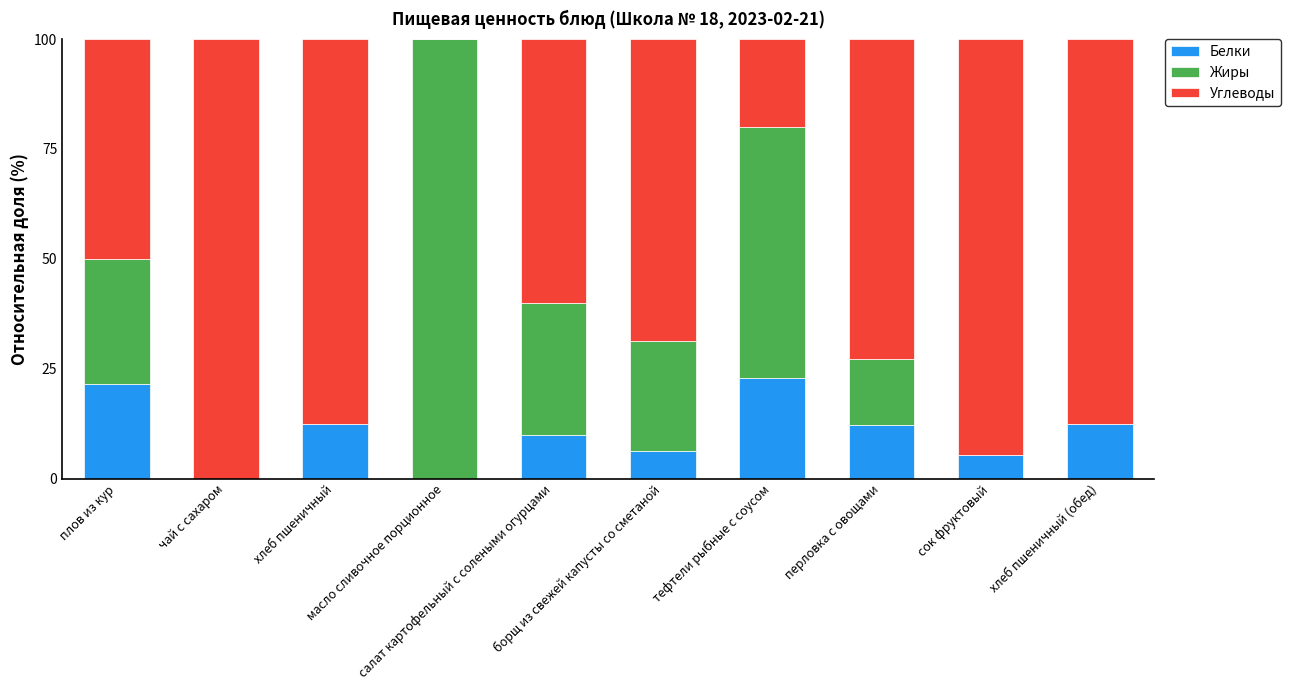

How many data points in Белки are above 12?

5